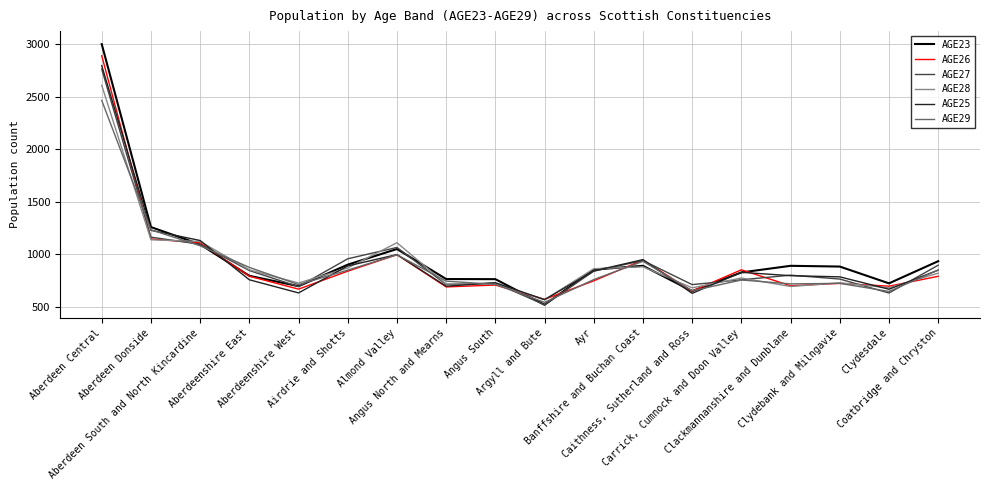

The AGE26 series shows 691 at Angus North and Mearns. True or false?

True